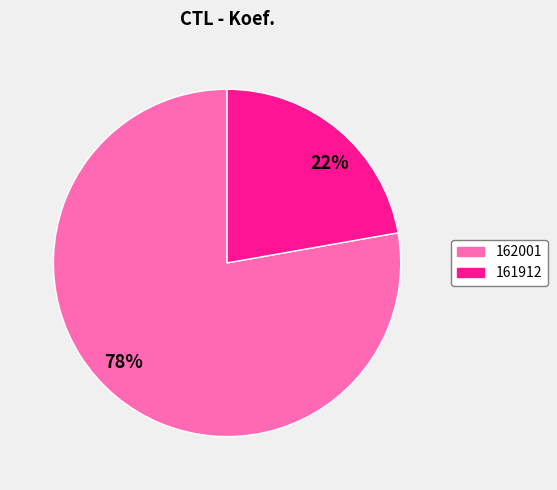

Is the sum of 161912 and 162001 greater than half?

Yes